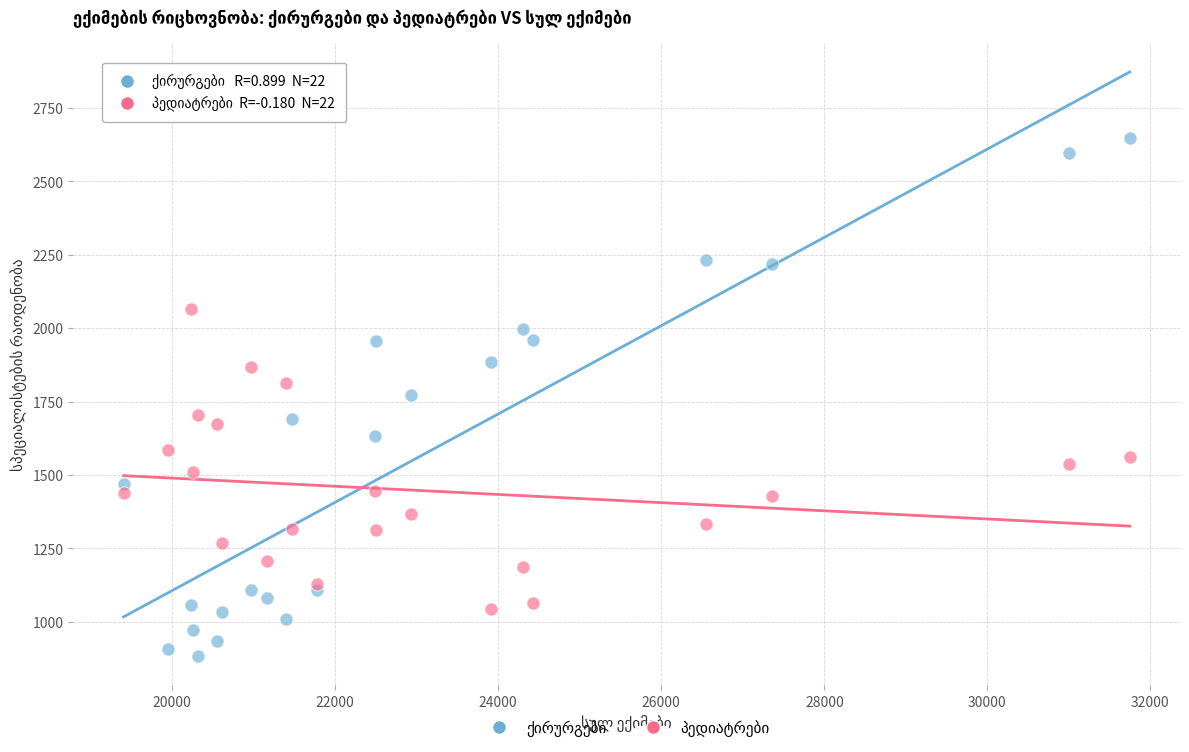

What is the X range (max minus min) for the scatter plot?

12342